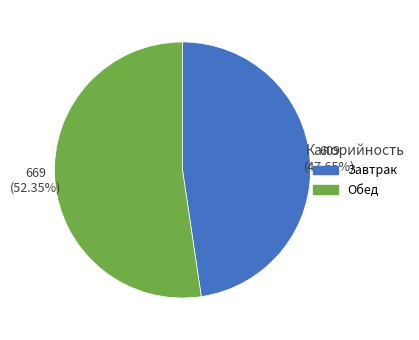

Is there a majority slice in this chart?

Yes